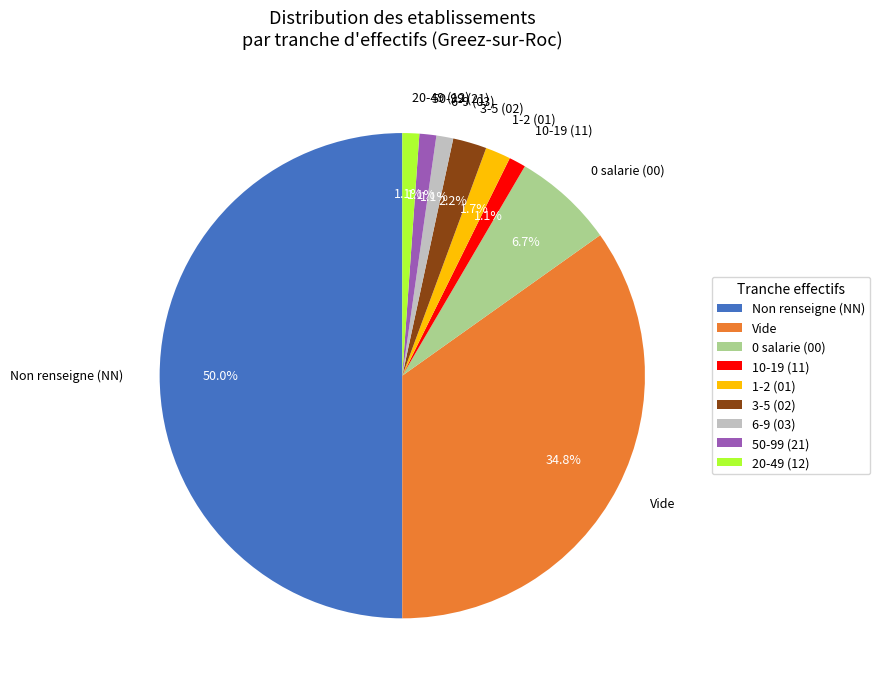

Is 3-5 (02) the majority of the pie?

No